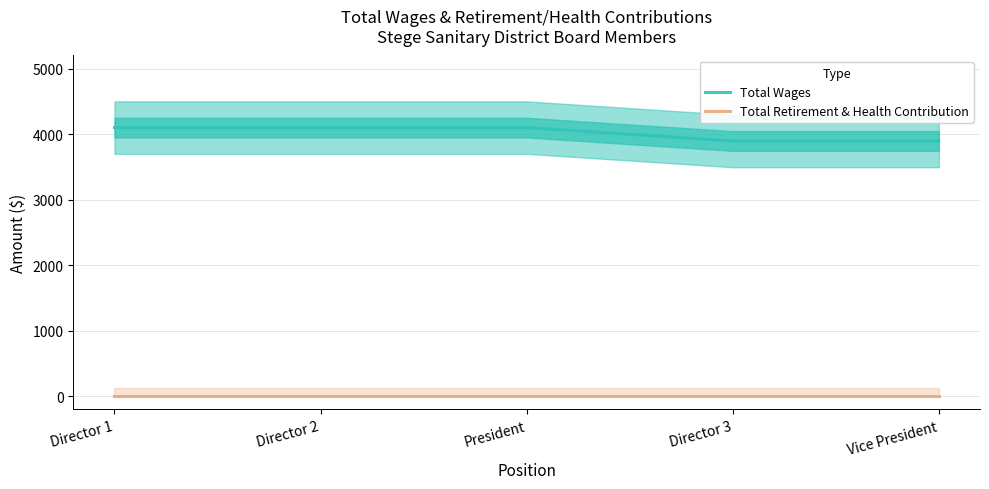

Rank the series at President from lowest to highest value.

Total Retirement & Health Contribution, Total Wages